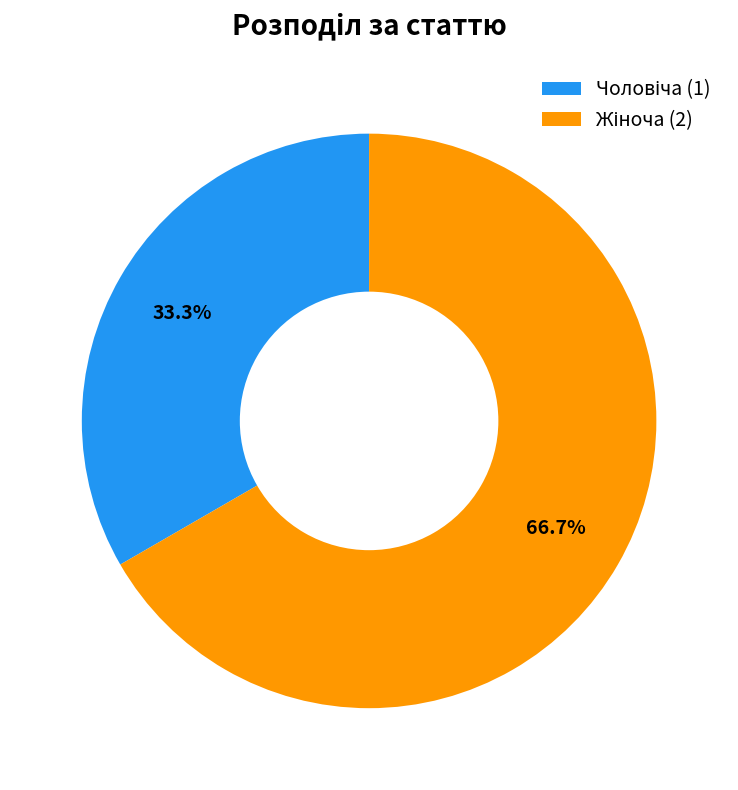

Is there a majority slice in this chart?

Yes